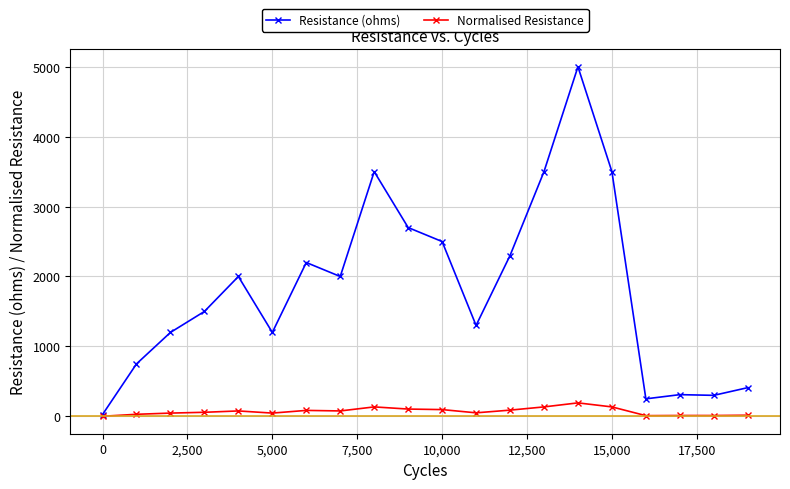

Which series has the largest total across all categories?

Resistance (ohms)